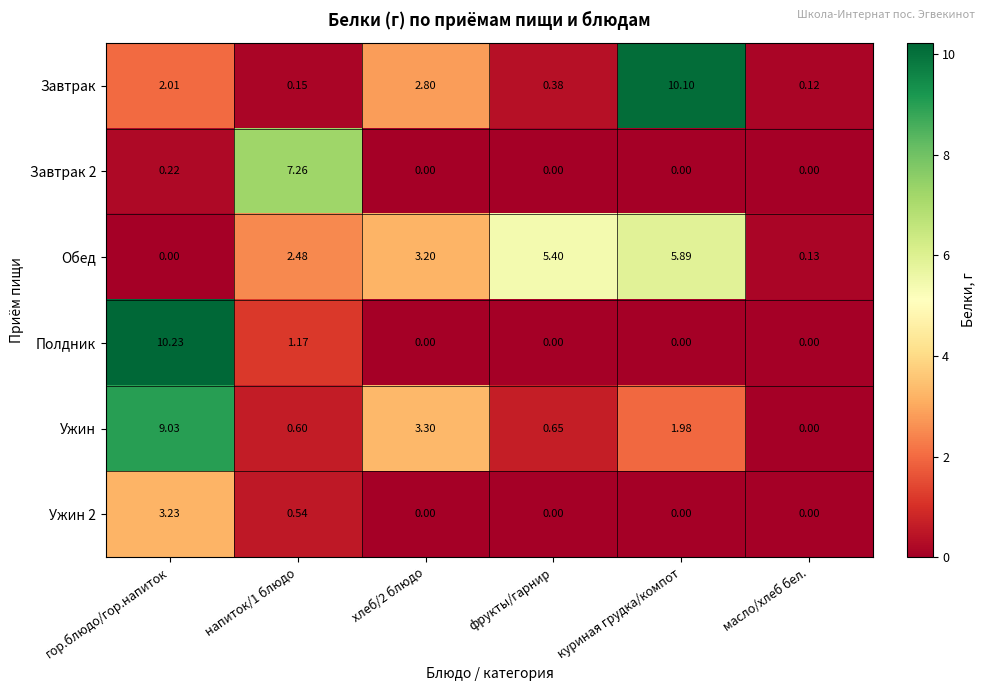

Which series changed the most between гор.блюдо/гор.напиток and хлеб/2 блюдо?

Полдник